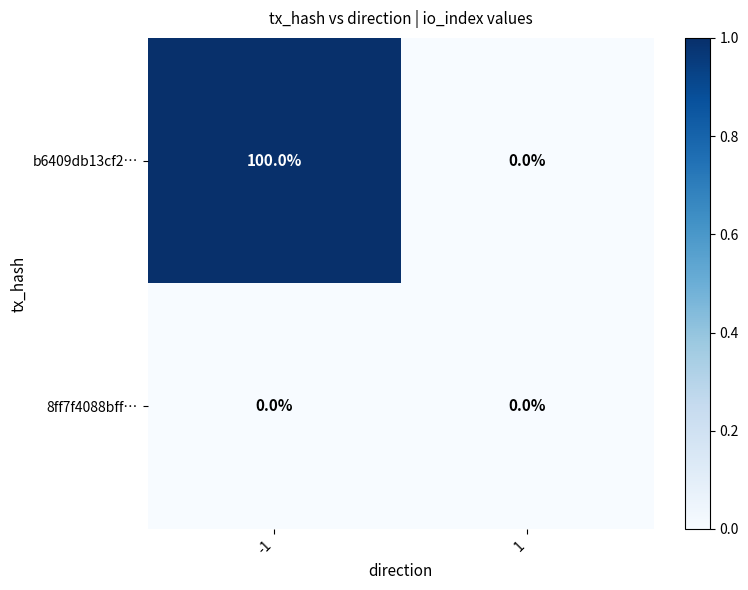

The value of 8ff7f4088bff… at 1 is 0. True or false?

True